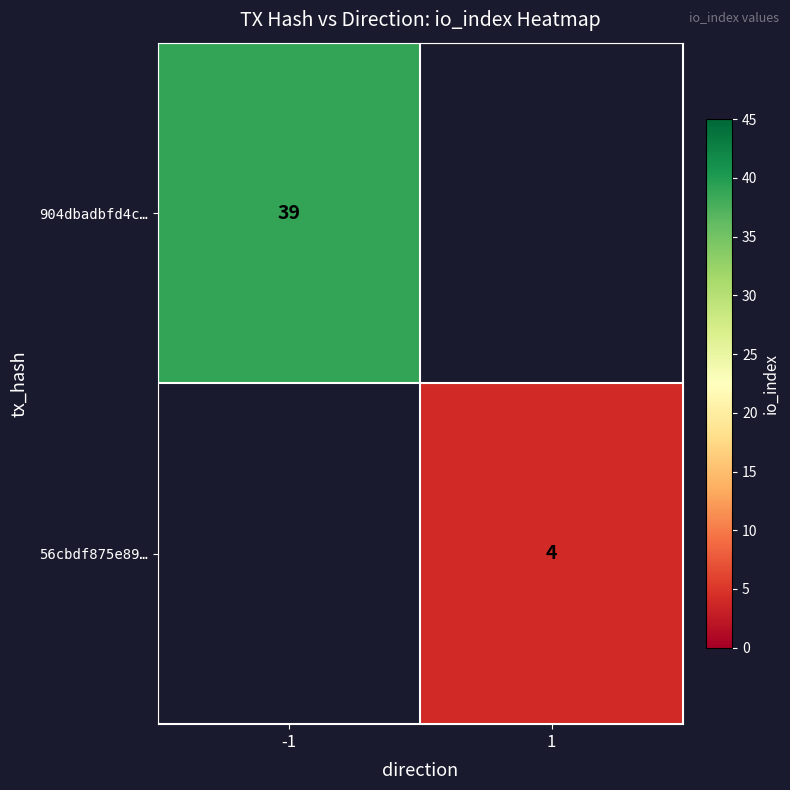

Is it true that 904dbadbfd4c… equals 39 at -1?

True